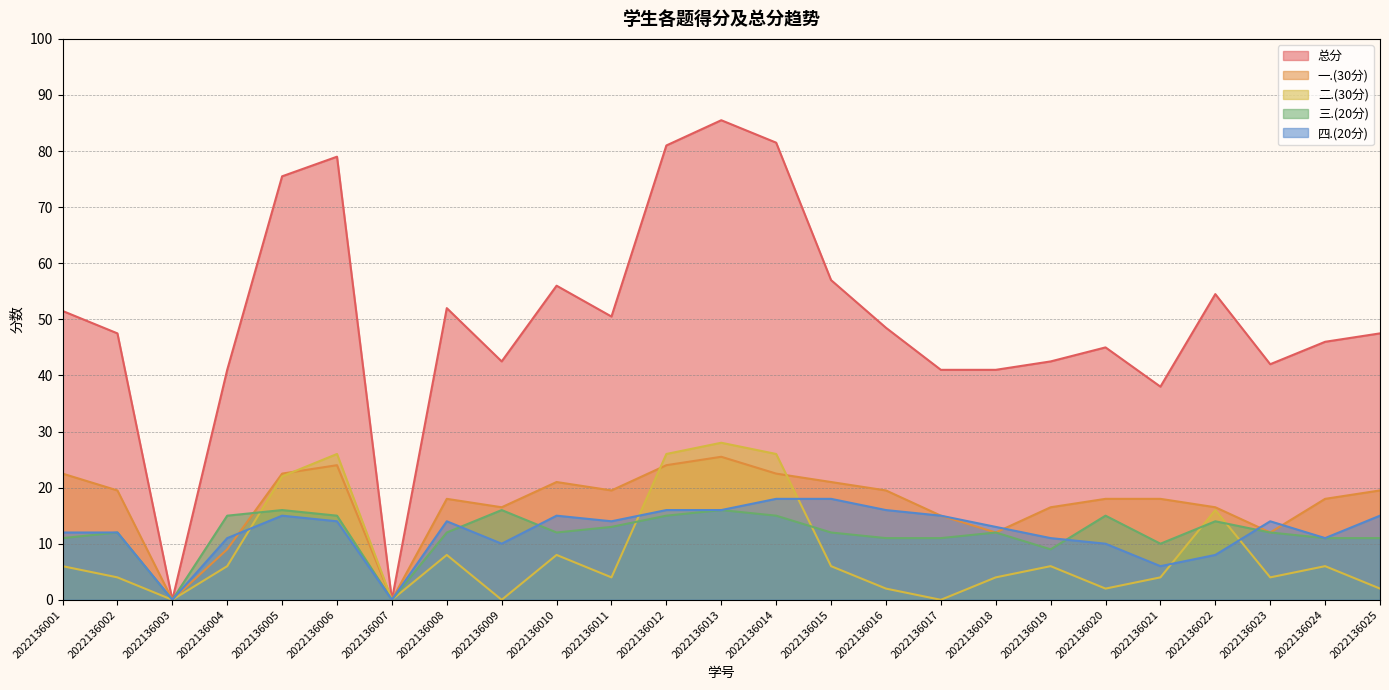

At which label does 二.(30分) reach its minimum?

2022136003